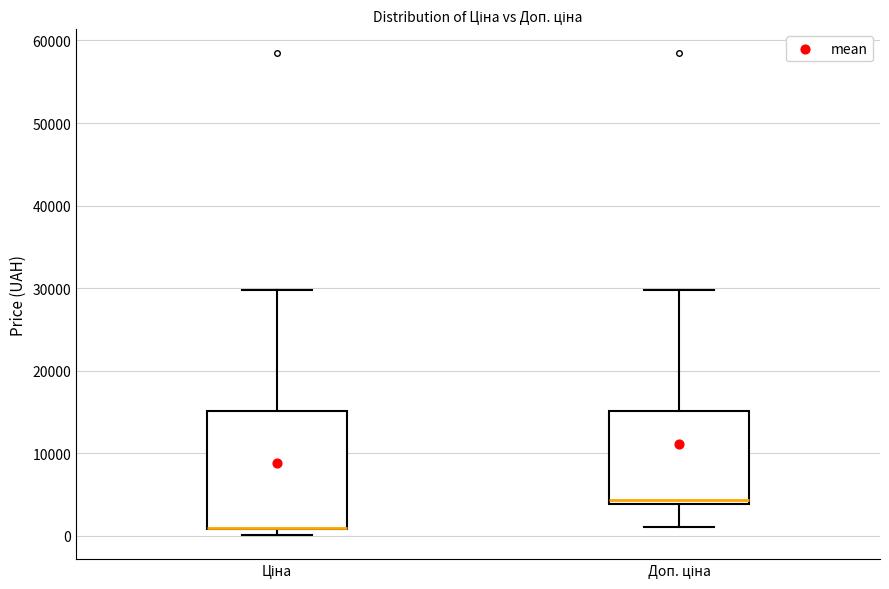

Reading left to right, read every box against the y-axis: the position of its median line, the range the box covers, and the ends of its whiskers. The values are not printed on the chart, so give them approximately, as read against the axis.

Ціна: median 1000 (drawn on the box's lower edge), box 1000 to 15000, whiskers 0 to 30000
Доп. ціна: median 4000 (just above the box's lower edge), box 4000 to 15000, whiskers 1000 to 30000